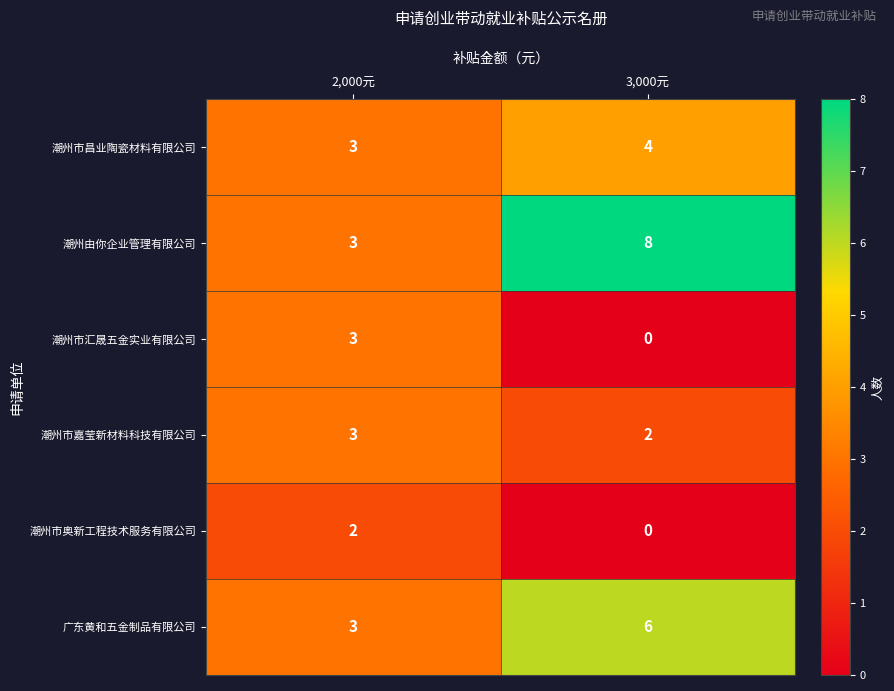

What is the maximum value shown in the chart?

8